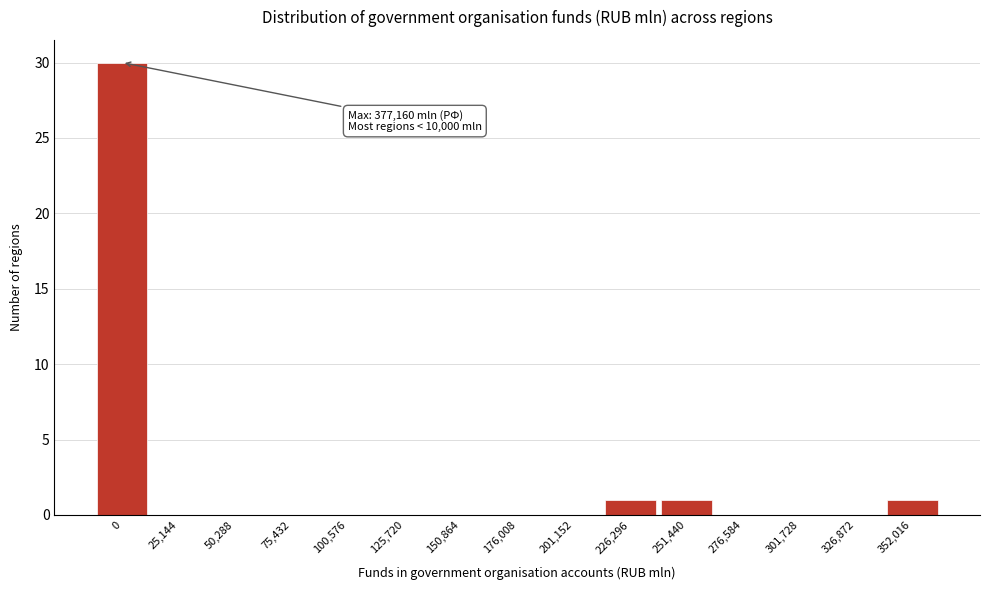

Reading left to right, list all the values displayed in this chart.

0=30	25,144=0	50,288=0	75,432=0	100,576=0	125,720=0	150,864=0	176,008=0	201,152=0	226,296=1	251,440=1	276,584=0	301,728=0	326,872=0	352,016=1